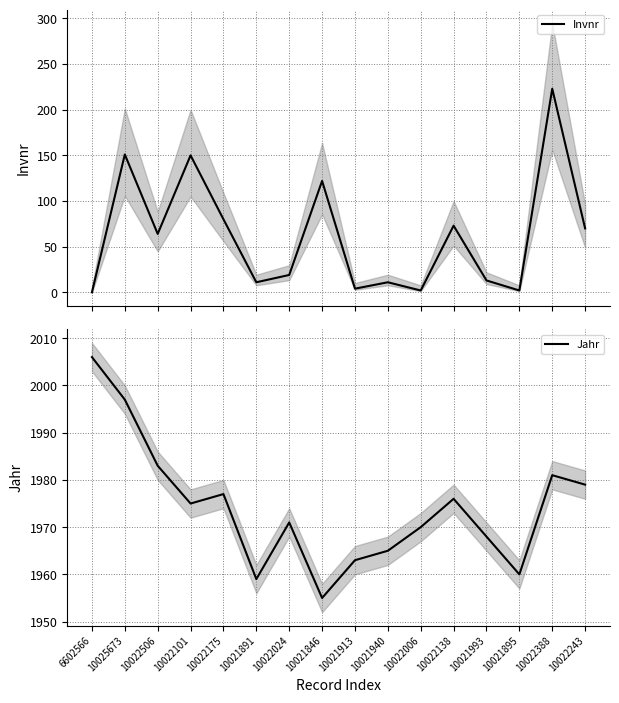

True or false: Jahr has a value of 962 at 10022024.

False